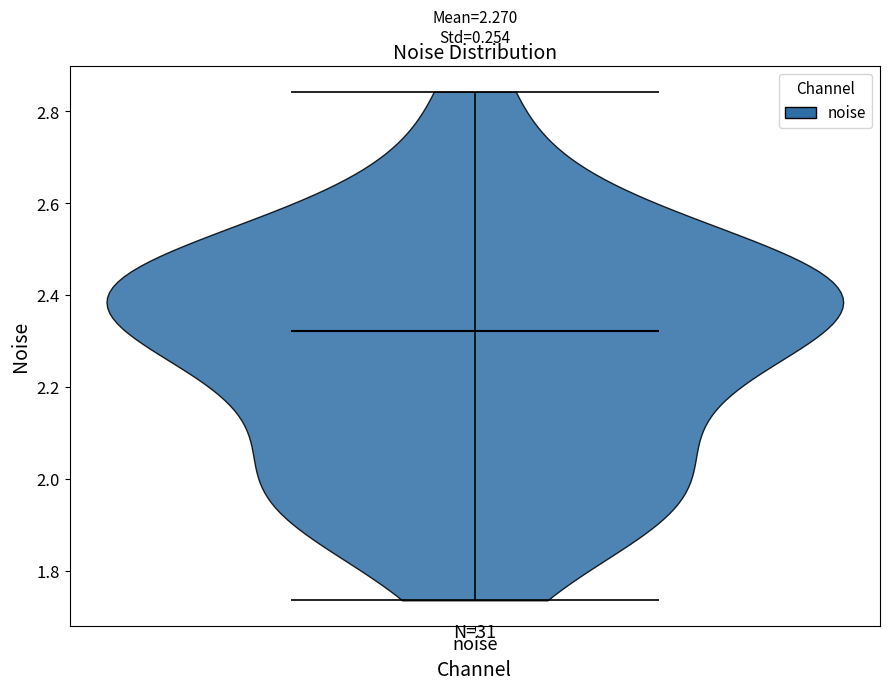

Read this violin plot against the y-axis: where its median line is, and the lowest and highest points the violin reaches. The values are not printed on the chart, so give them approximately, as read against the axis.

median line 2.32, lowest point 1.74, highest point 2.84